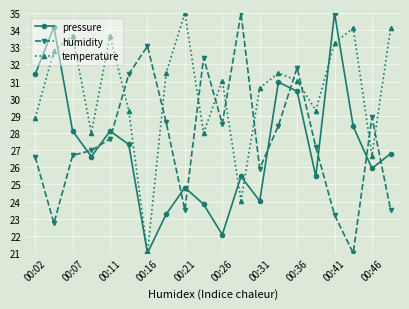

Does the chart display data point markers on the line(s)?

Yes